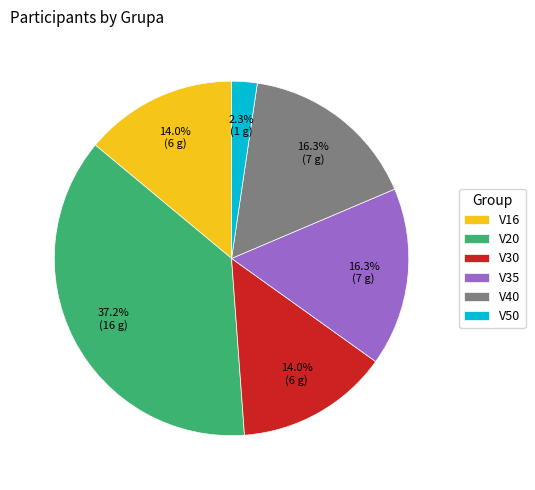

Is there a majority slice in this chart?

No